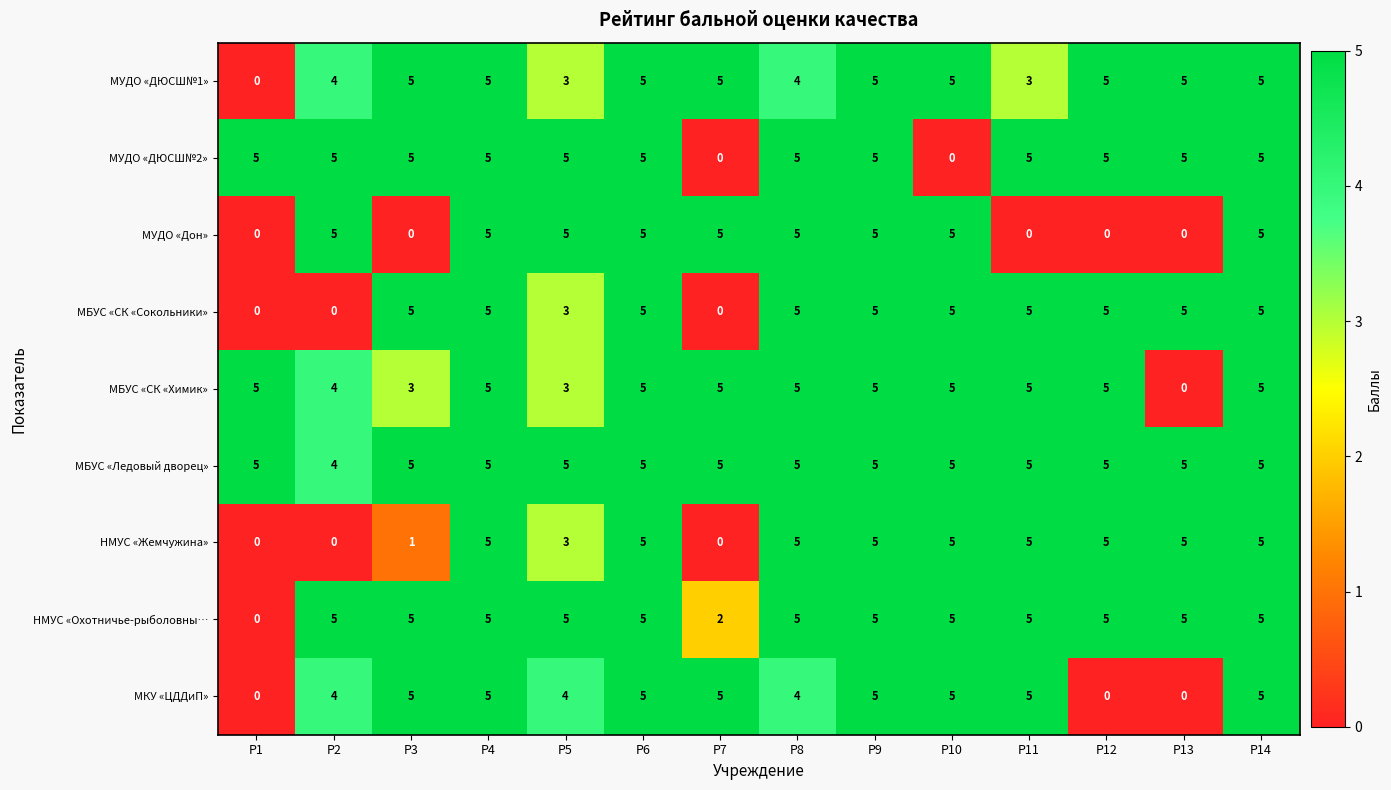

What is the maximum value for МКУ «ЦДДиП»?

5